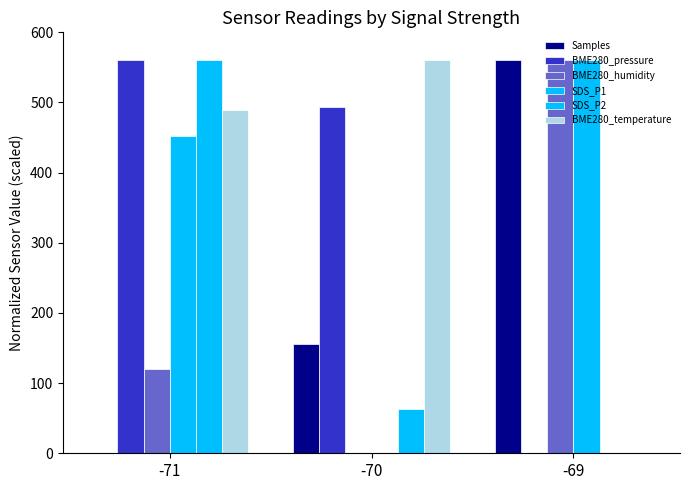

What is the total value across all series at -71?

2181.9